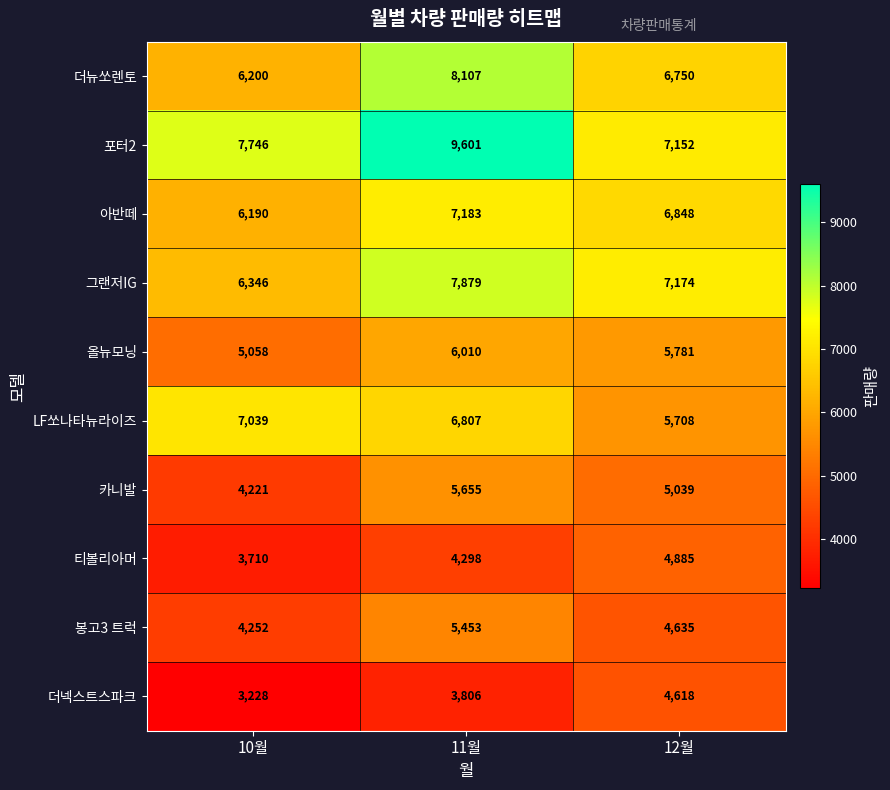

At which category is the sum across all series the highest?

11월